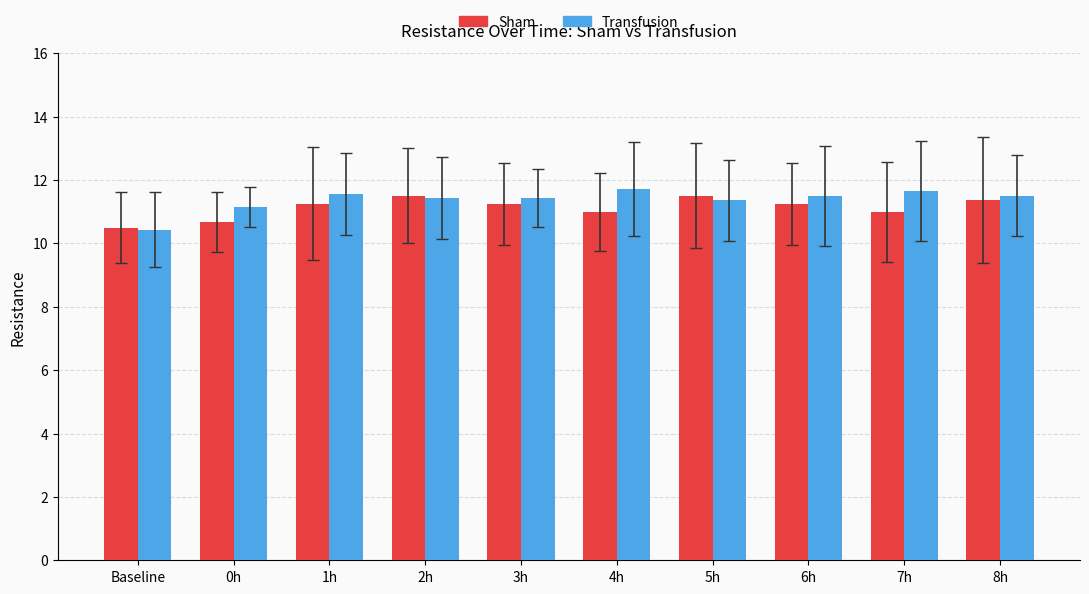

How many distinct data groups are displayed?

2